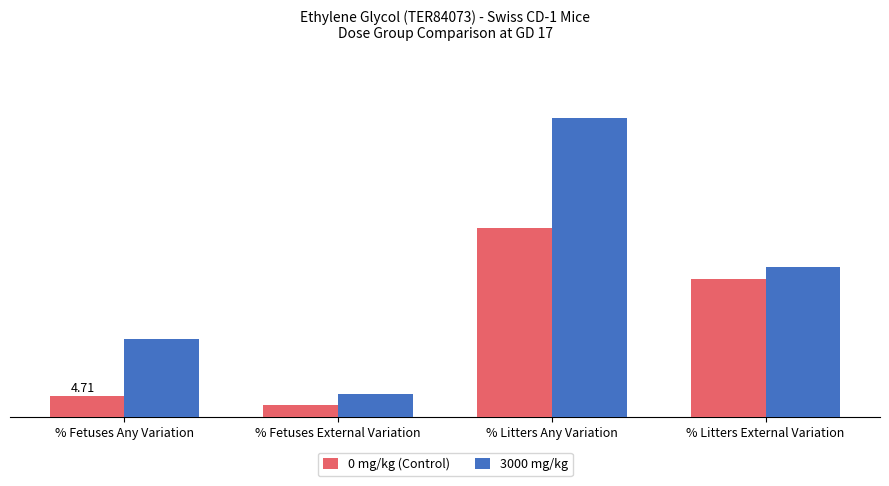

At how many categories does at least one series exceed 33?

2